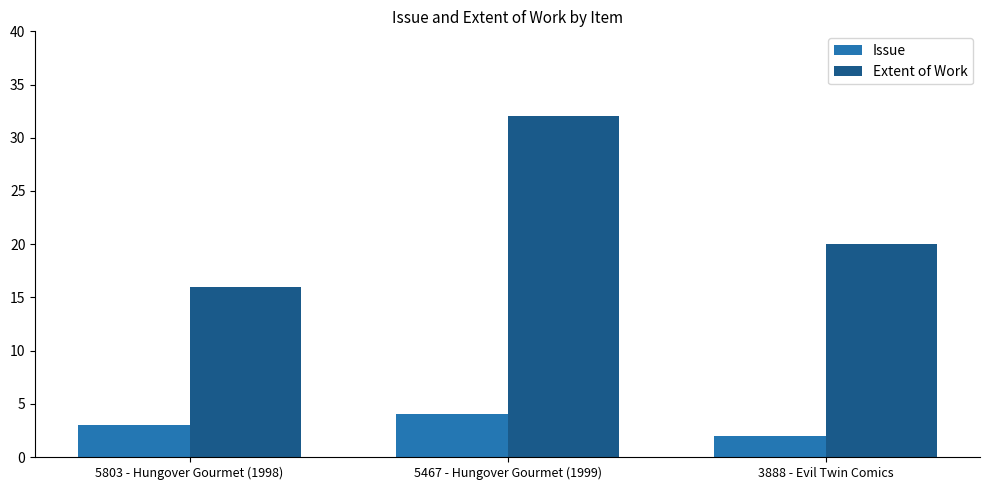

What is the approximate value of Issue at 3888 - Evil Twin Comics?

2